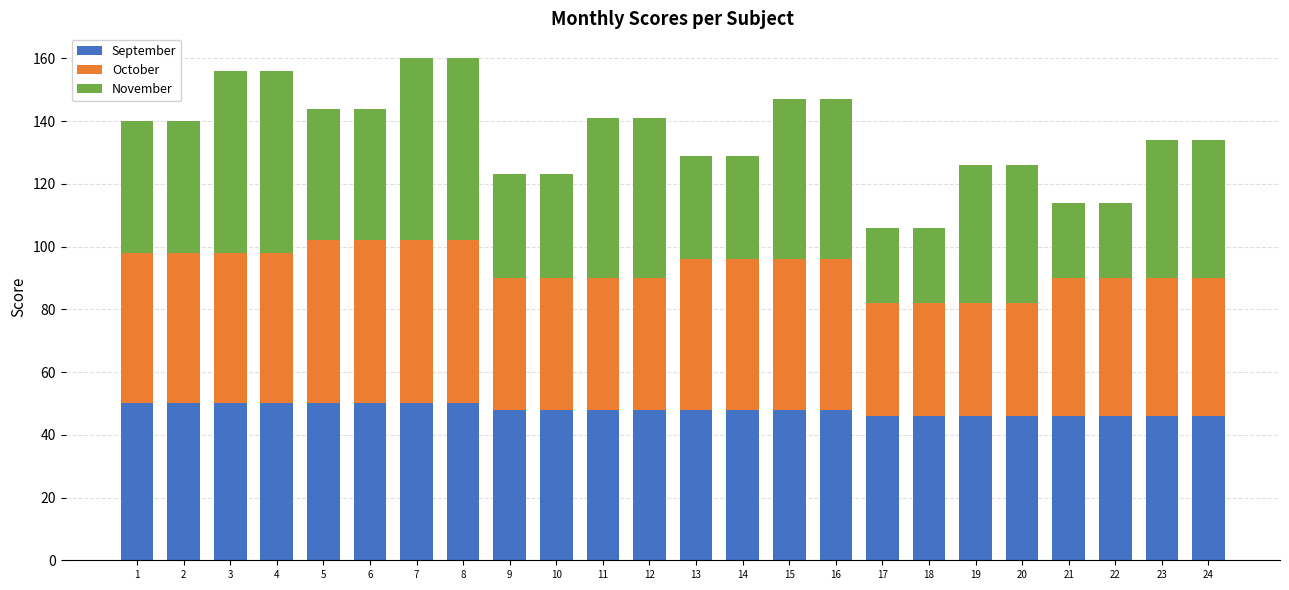

What is the sum of the September values at 8 and 2?

100